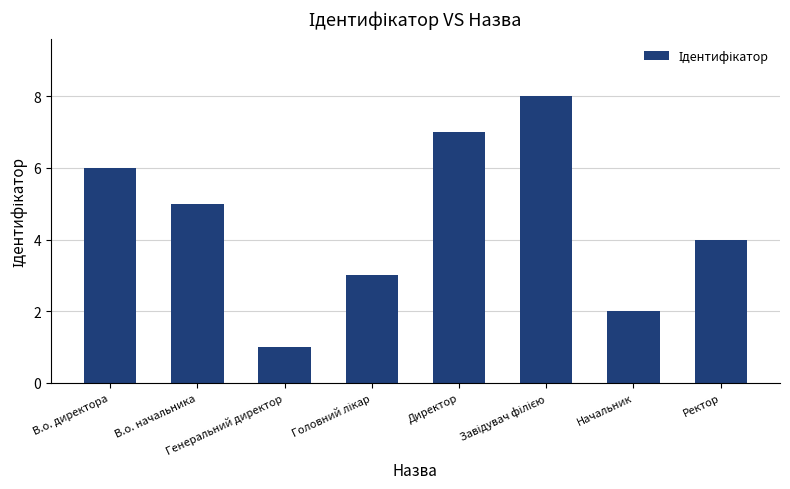

What is the maximum value shown in the chart?

8